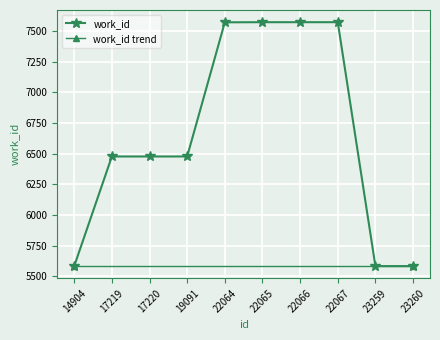

What is the difference between the maximum and minimum values?

1989